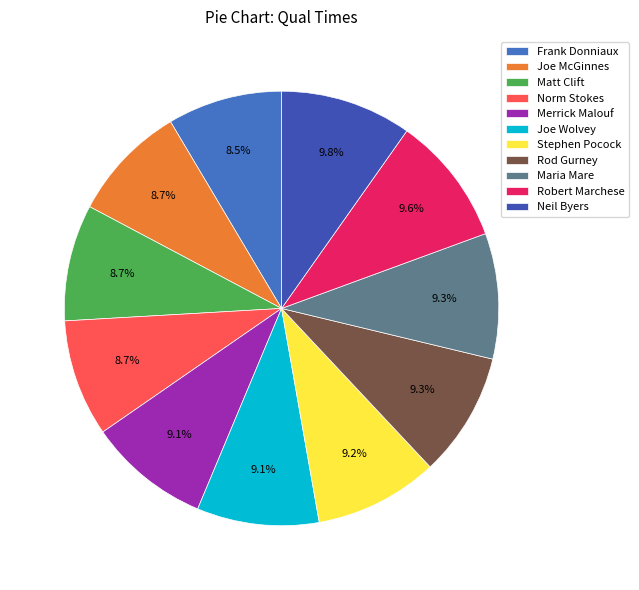

Which category has the biggest portion of the pie?

Neil Byers